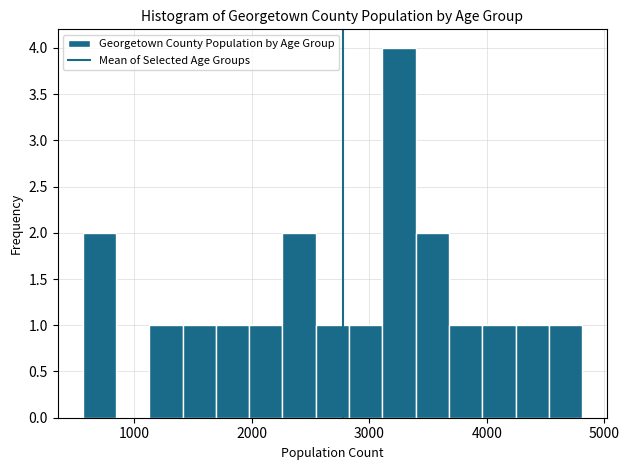

Around what value on the x-axis is the tallest bar? Give the approximate position of its centre, as read against the axis.

3300